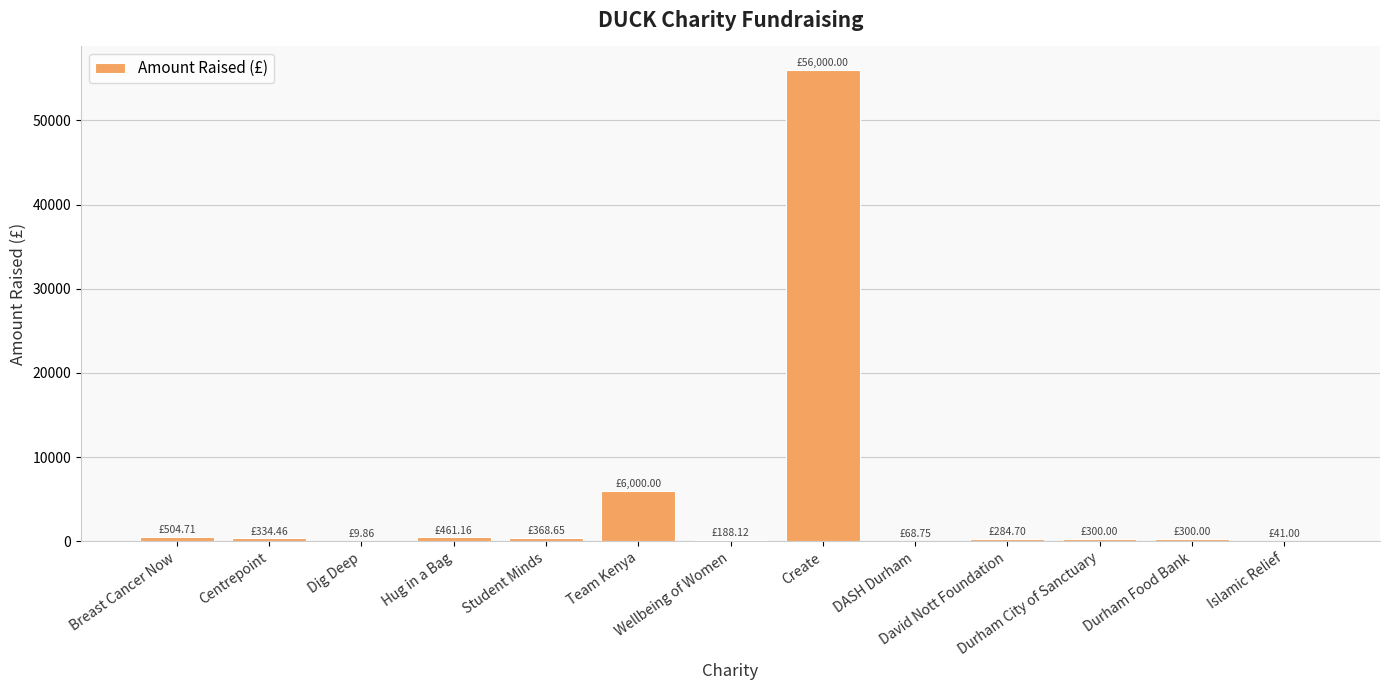

What is the sum of all values?

64861.4